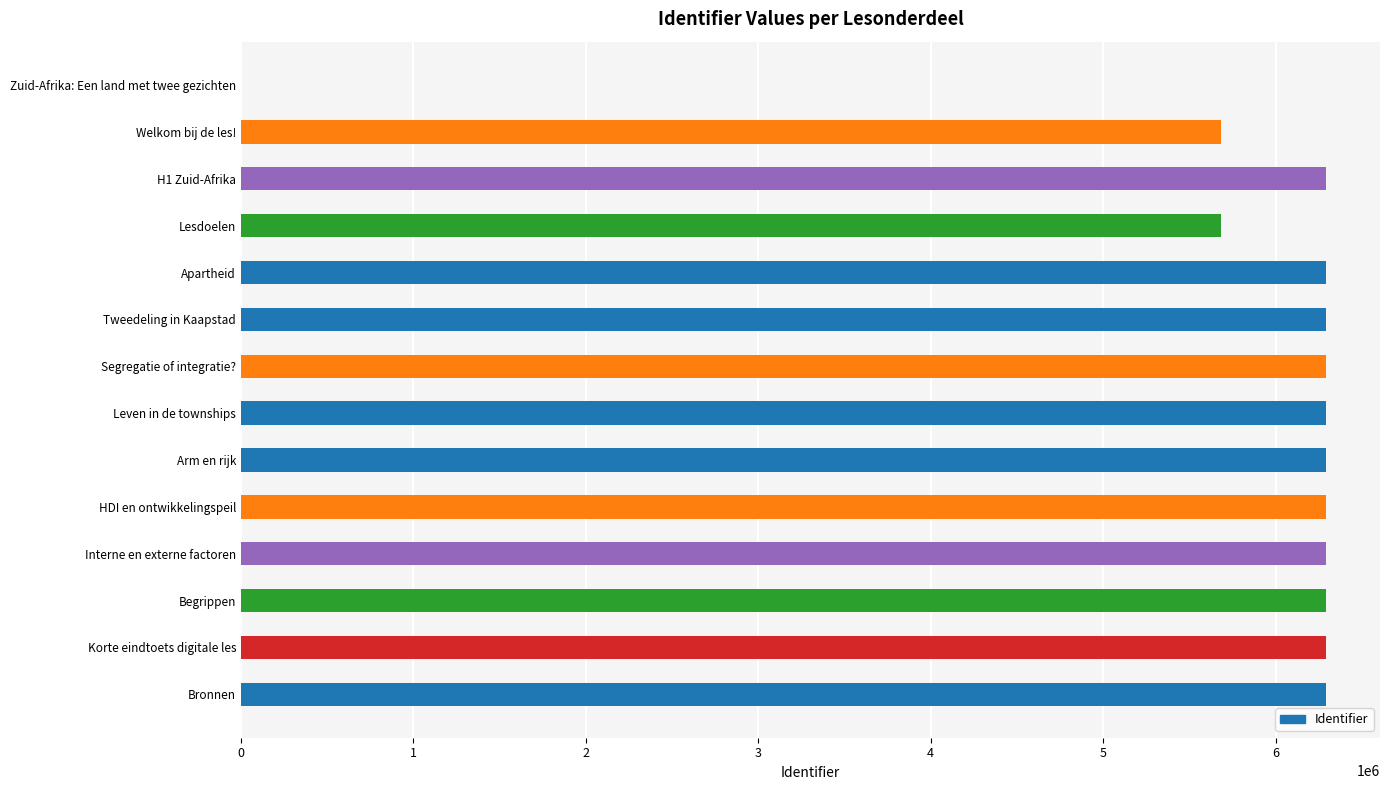

What is the maximum value shown in the chart?

6291059